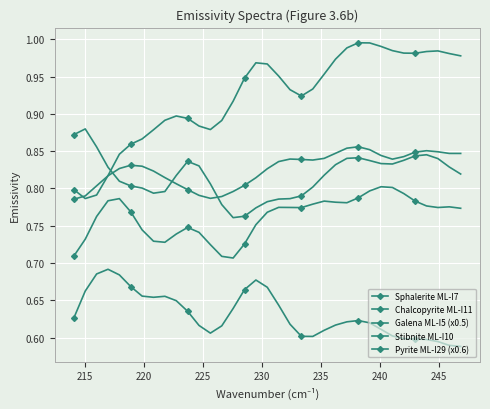

How many categories are shown in the chart?

35